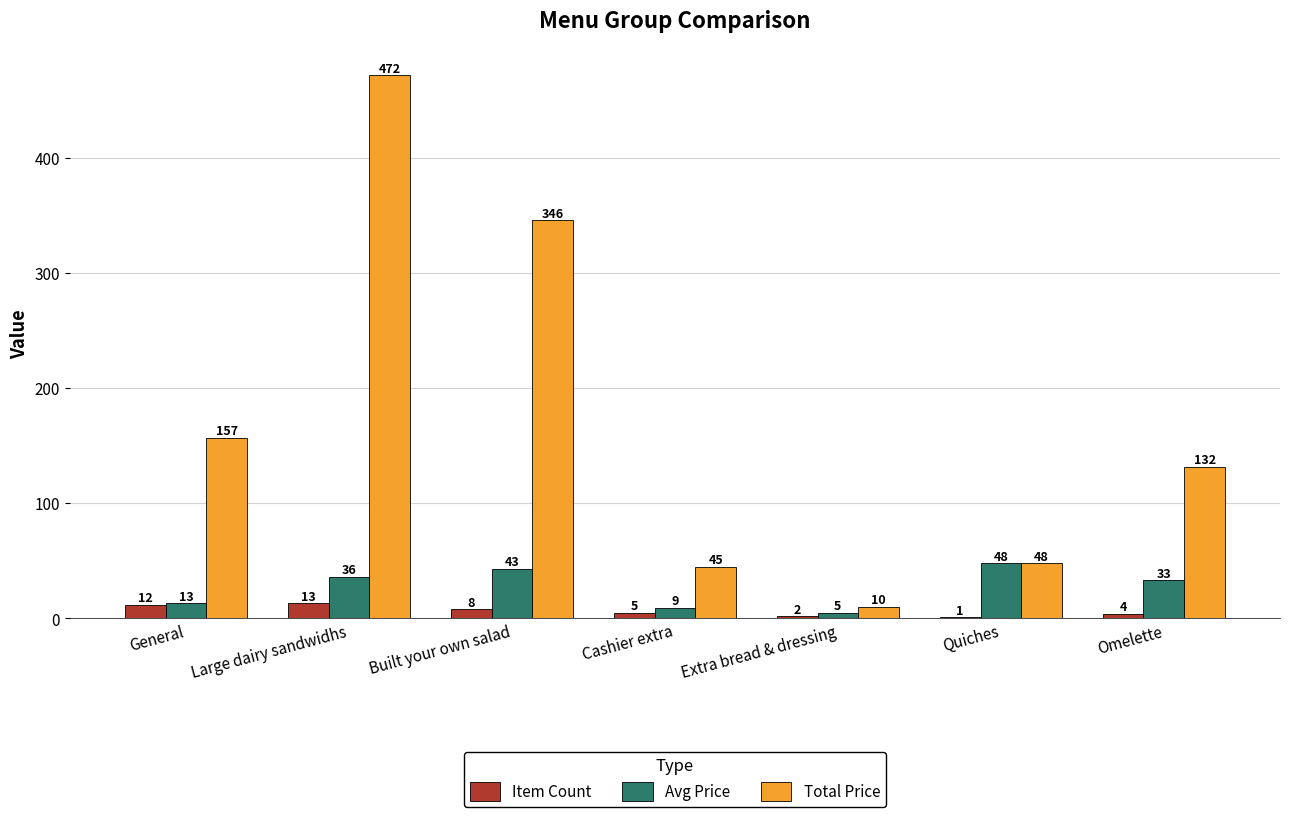

True or false: Avg Price has a value of 36.3 at Large dairy sandwidhs.

True